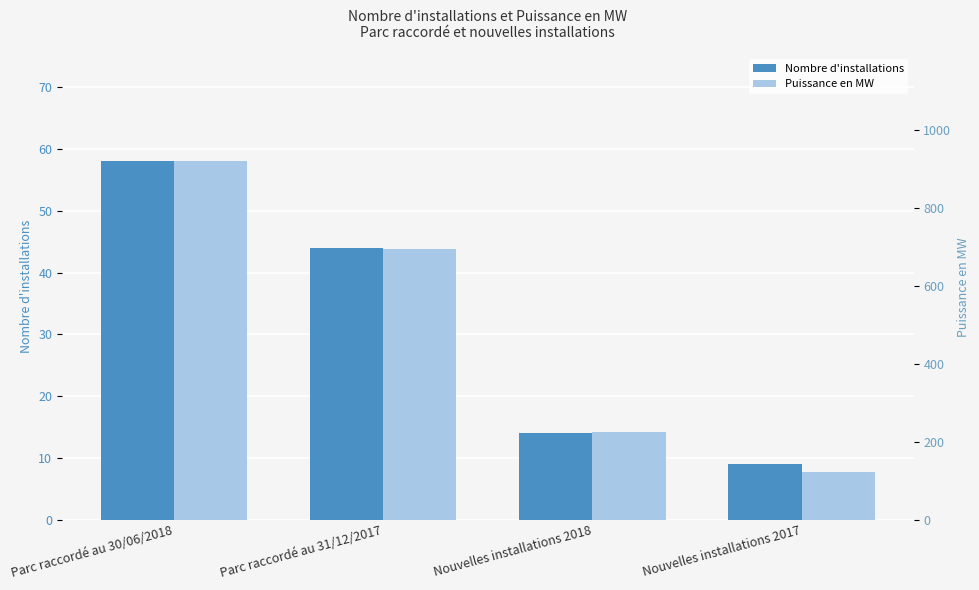

Rank the series by their maximum value, from lowest to highest.

Nombre d'installations, Puissance en MW